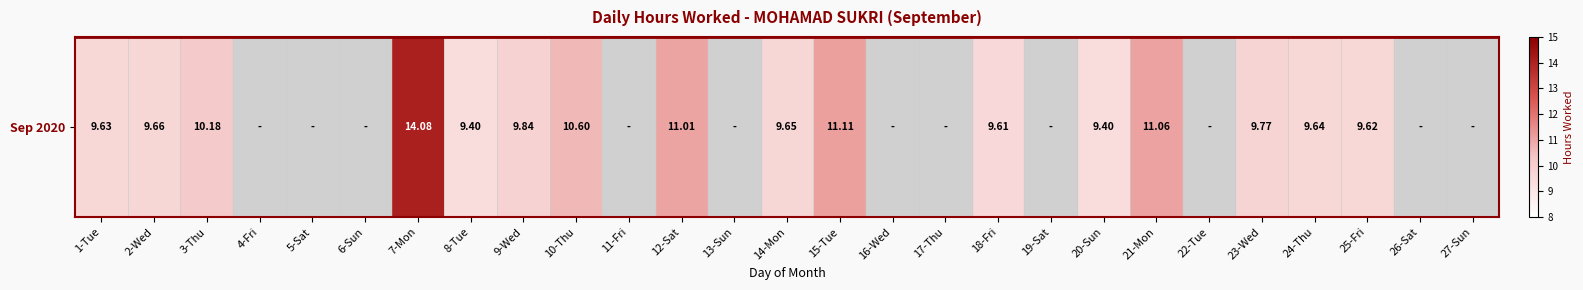

Reading right to left, extract all data points from this chart.

0.0	0.0	9.6	9.6	9.8	0.0	11.1	9.4	0.0	9.6	0.0	0.0	11.1	9.7	0.0	11.0	0.0	10.6	9.8	9.4	14.1	0.0	0.0	0.0	10.2	9.7	9.6